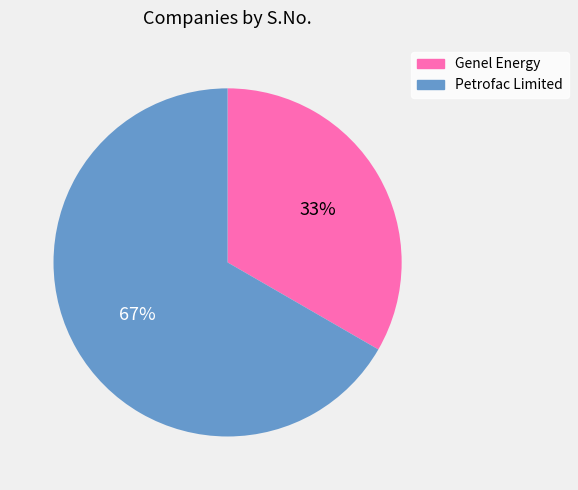

Rank the categories by value from lowest to highest.

Genel Energy, Petrofac Limited